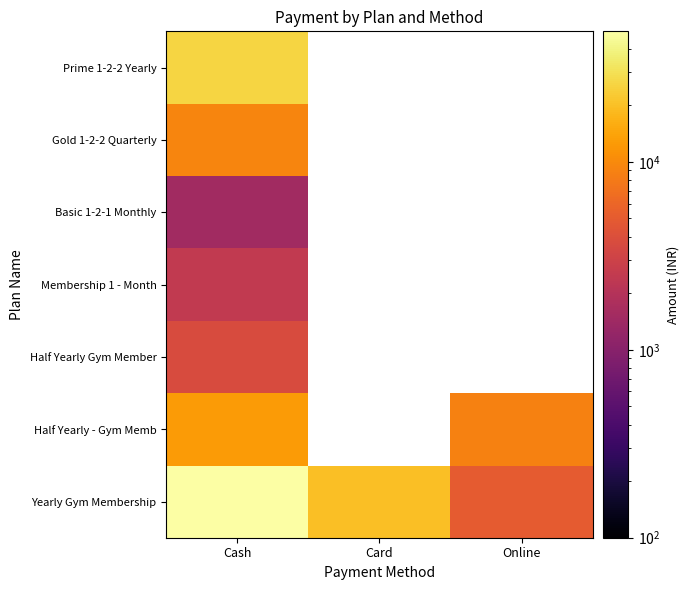

Is the value of Prime 1-2-2 Yearly at Online greater than the value of Gold 1-2-2 Quarterly at Online?

No